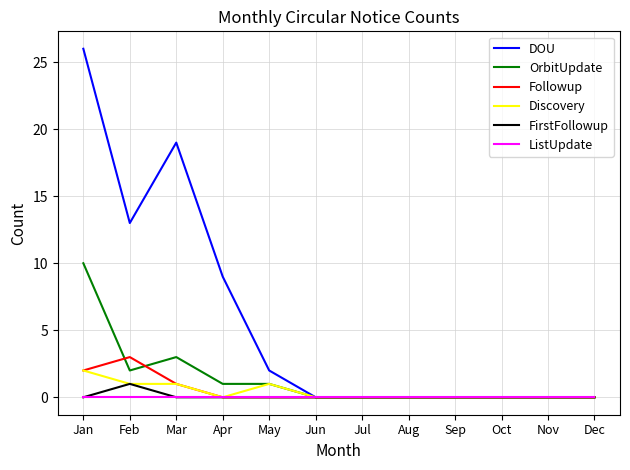

List the series in order of their peak value, highest first.

DOU, OrbitUpdate, Followup, Discovery, FirstFollowup, ListUpdate